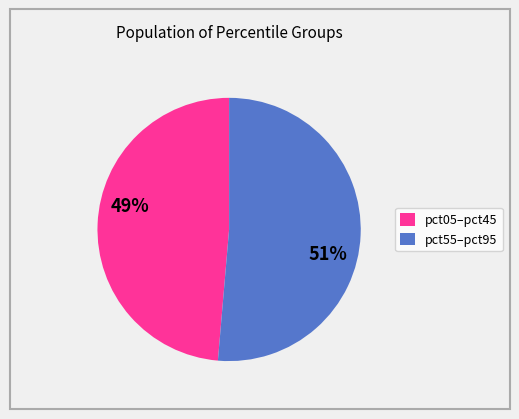

Which slice is the largest?

pct55–pct95